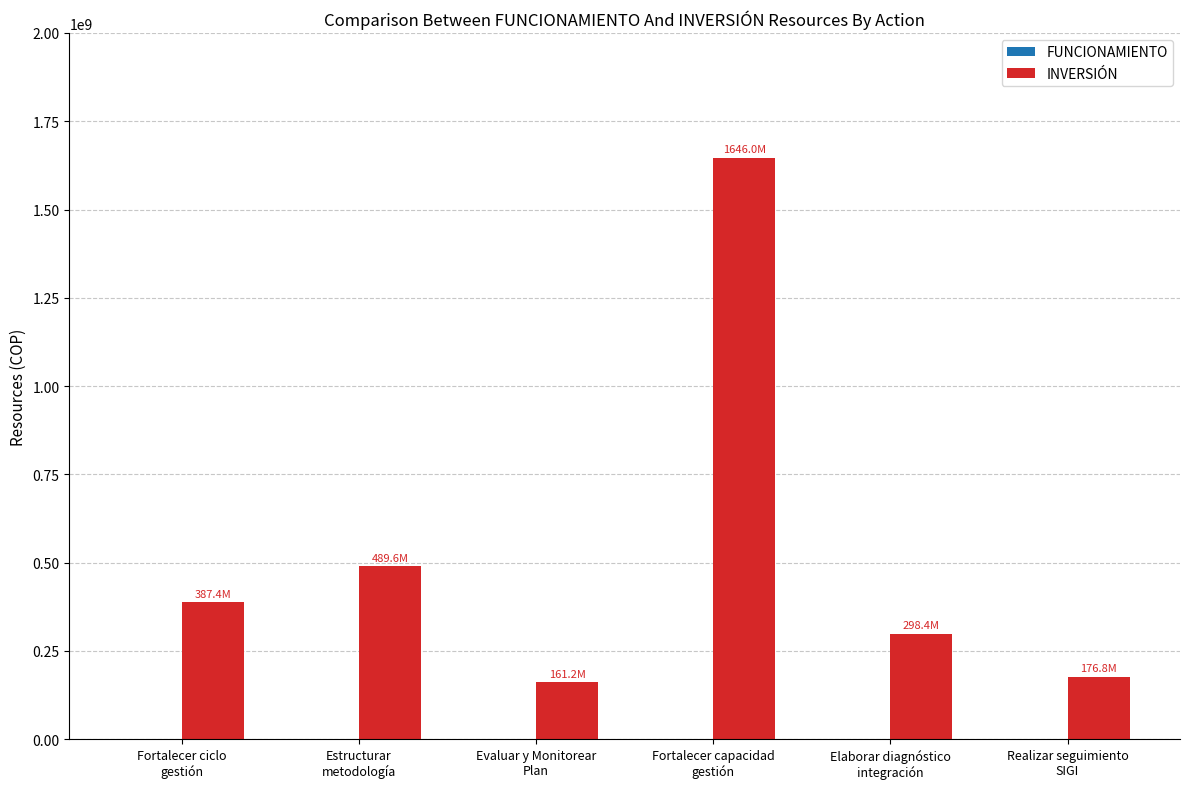

What is the average value?

526561234